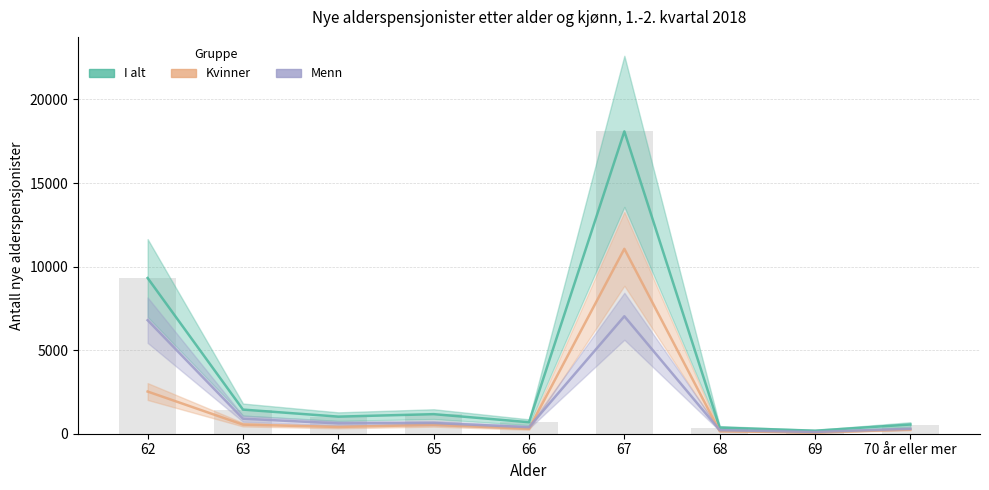

What is the difference between the maximum and minimum values in the I alt series?

17910